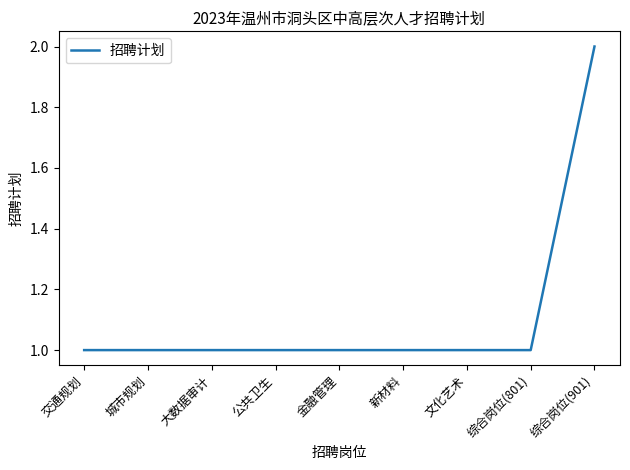

Is it true that the value at 综合岗位(801) is 1?

True